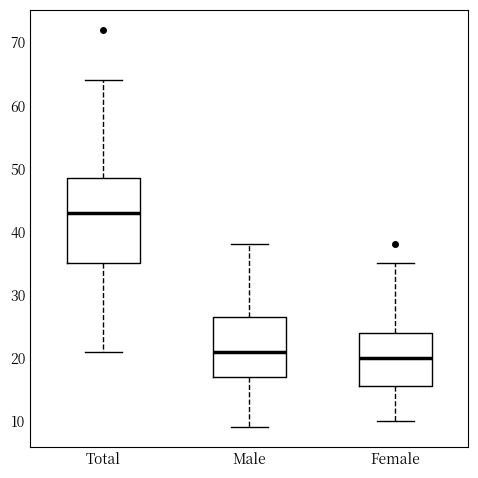

Reading left to right, read every box against the y-axis: the position of its median line, the range the box covers, and the ends of its whiskers. The values are not printed on the chart, so give them approximately, as read against the axis.

Total: median 43, box 35 to 49, whiskers 21 to 64
Male: median 21, box 17 to 27, whiskers 9 to 38
Female: median 20, box 16 to 24, whiskers 10 to 35